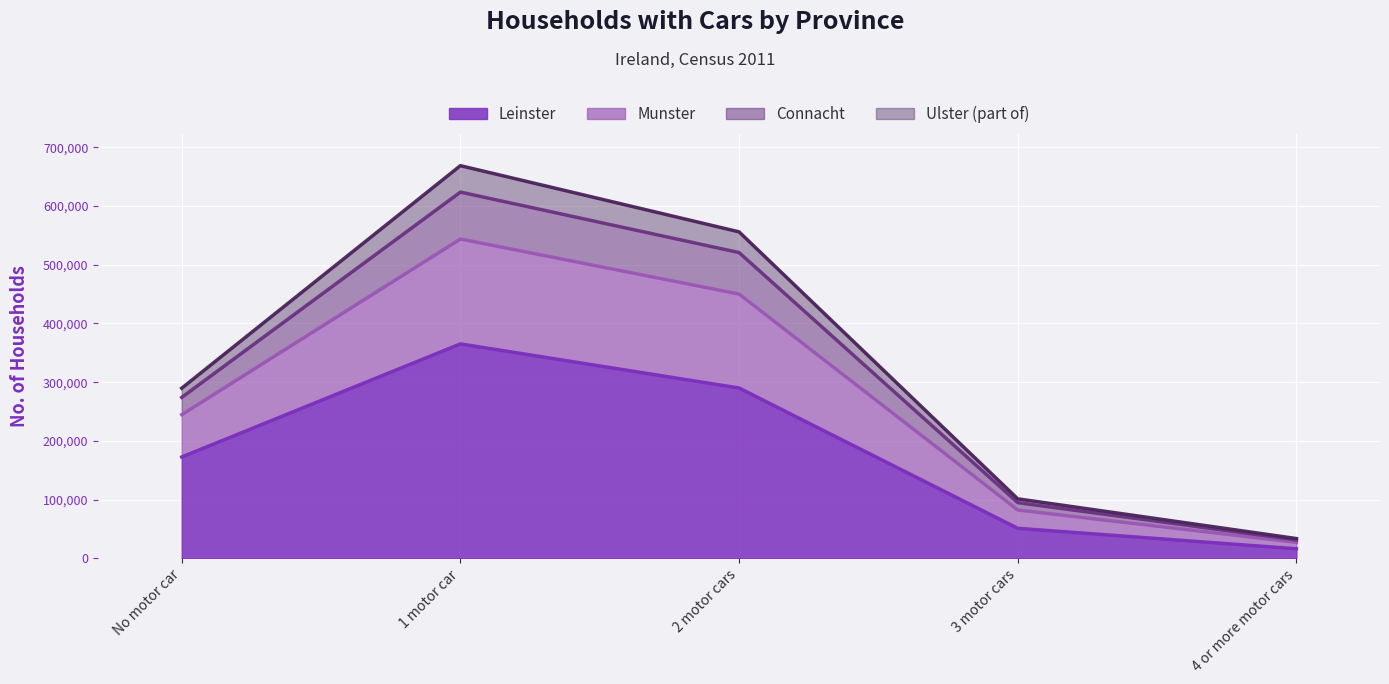

True or false: Leinster and Ulster (part of) cross at least once.

False